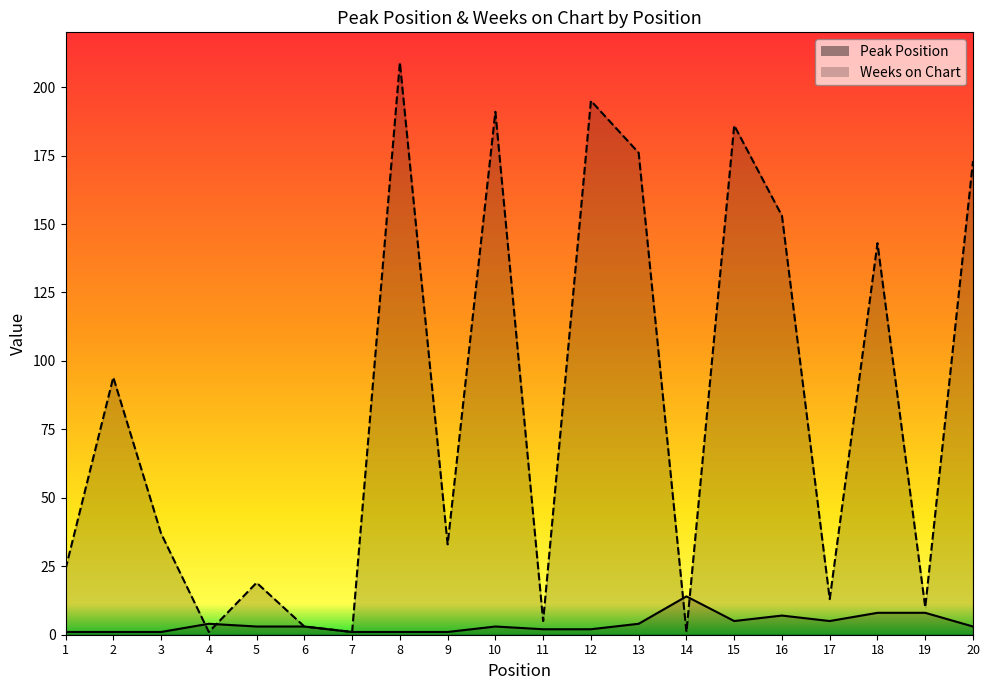

True or false: Peak Position and Weeks on Chart cross at least once.

True